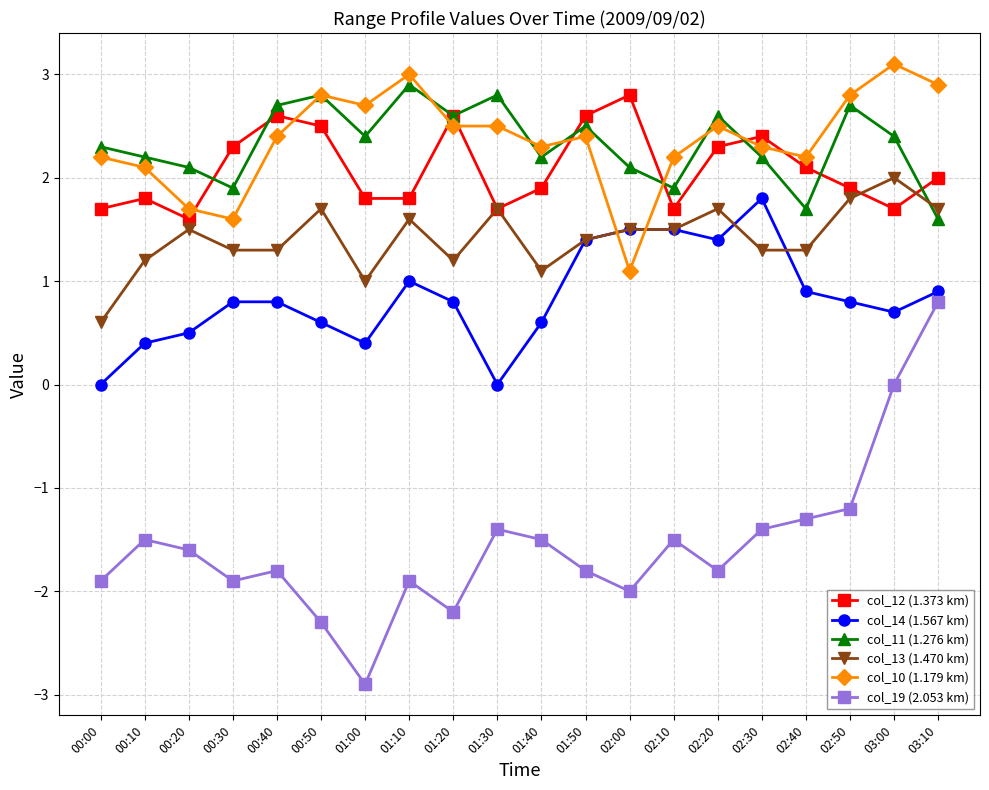

Which series has the widest spread of values?

col_19 (2.053 km)